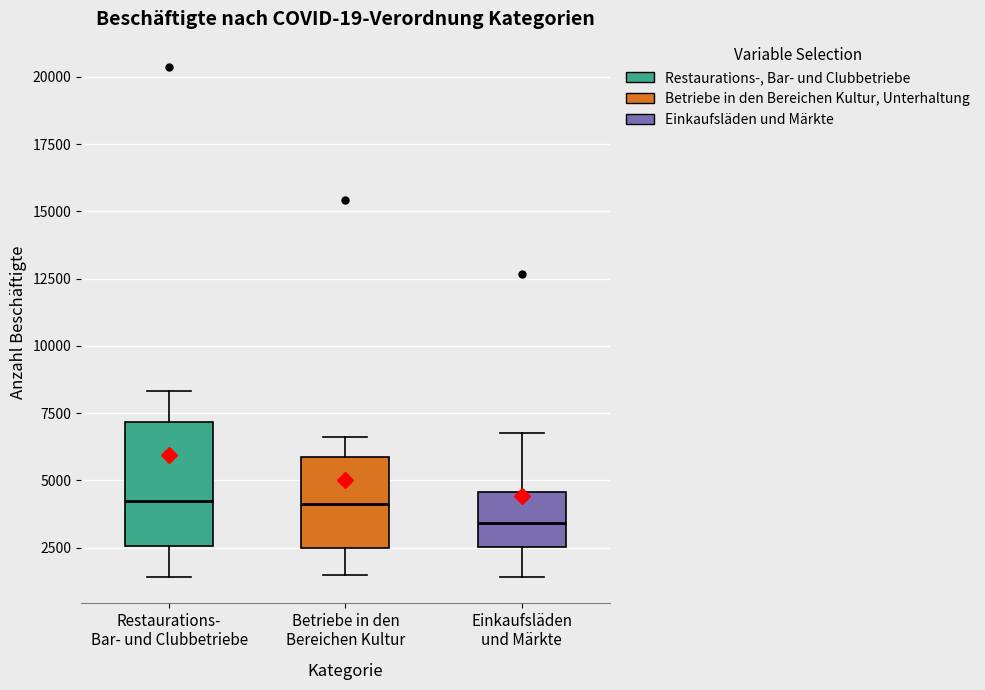

Comparing the boxes themselves (not the whiskers), which one is the tallest?

Restaurations- Bar- und Clubbetriebe